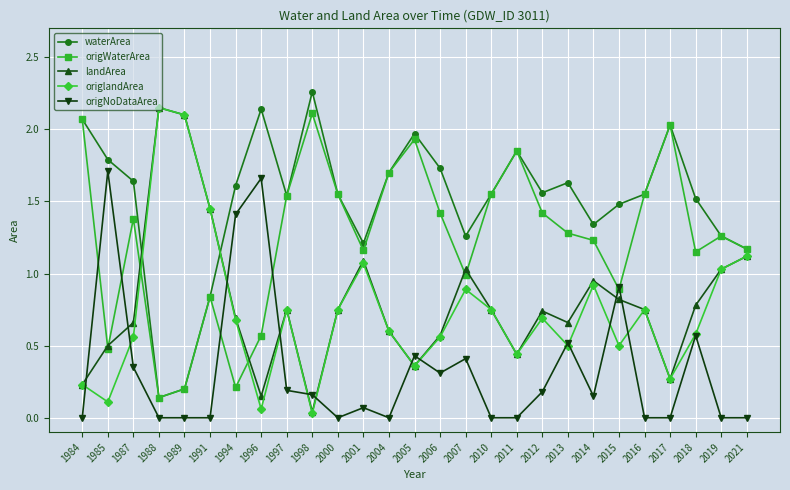

True or false: waterArea and origNoDataArea intersect in this chart.

False